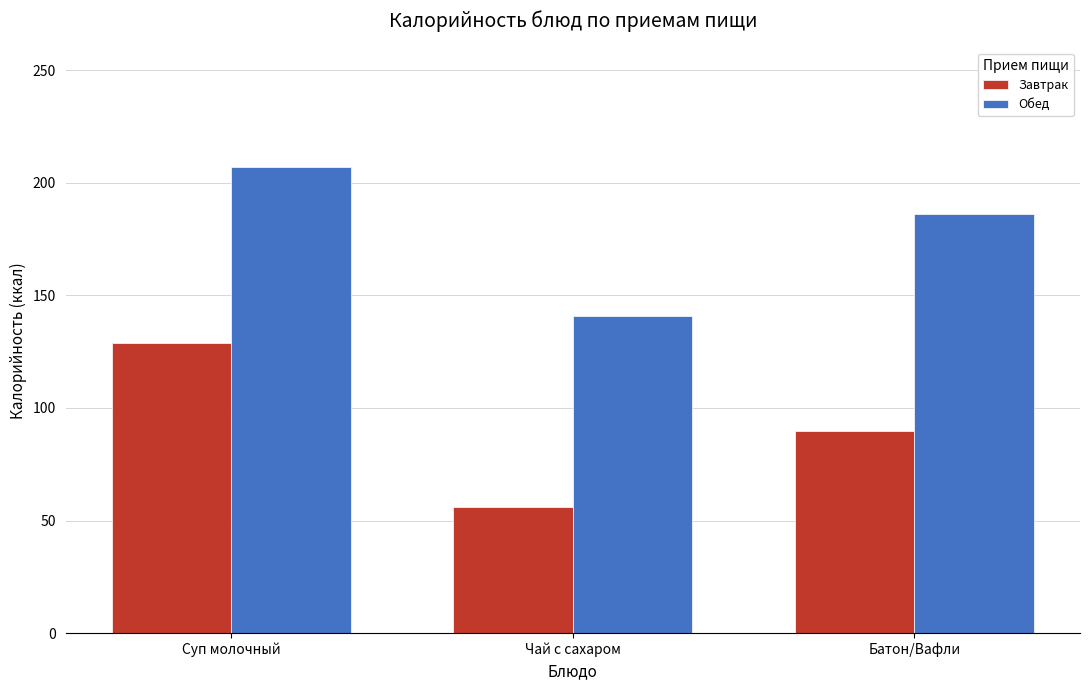

Where is Обед nearest to the value 174?

Батон/Вафли